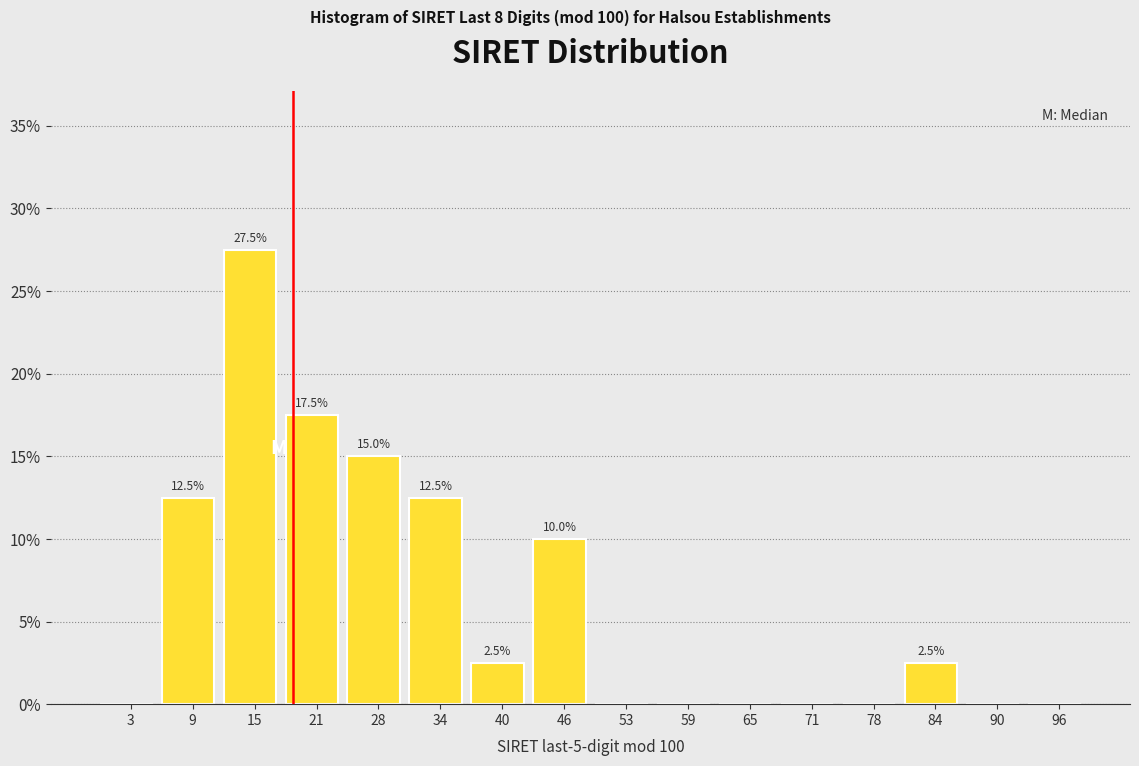

Which range on the x-axis has the tallest bar?

13 to 19